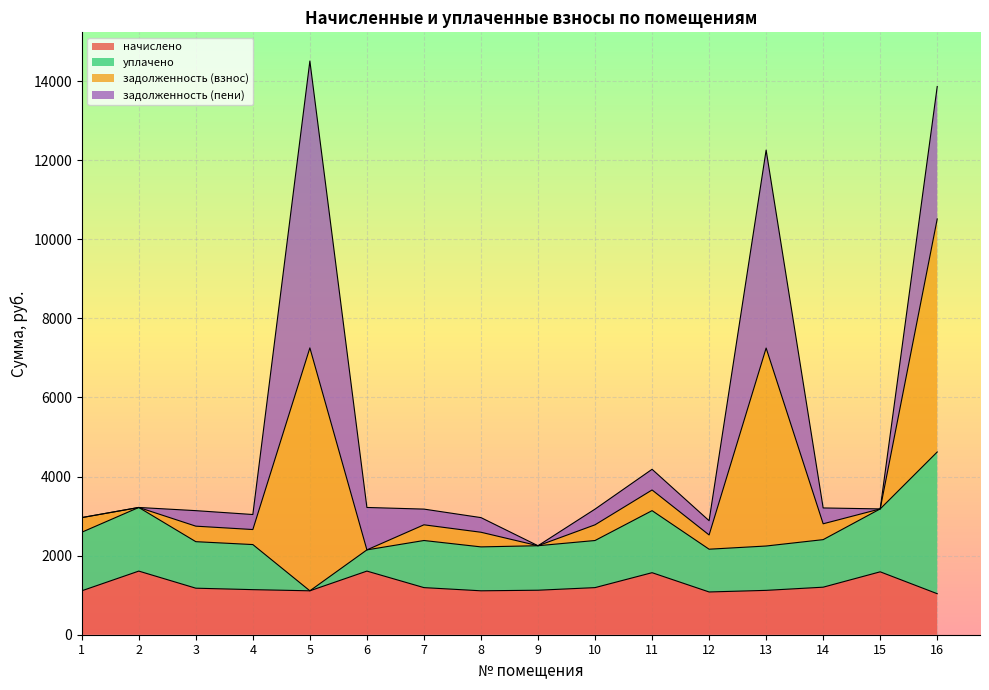

The value of начислено at 15 is 1591.0. True or false?

True